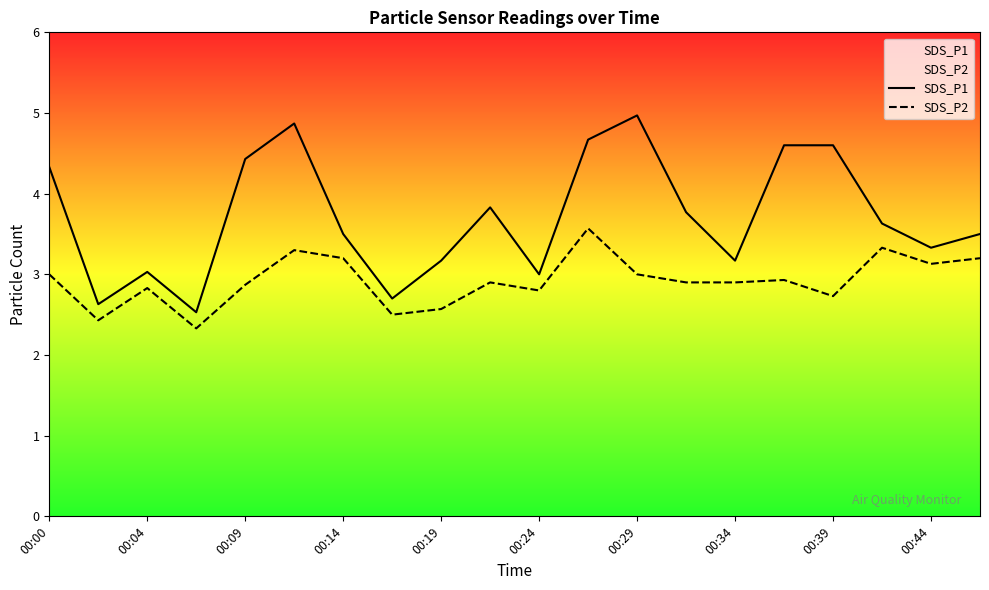

Reading left to right, list all the values displayed in this chart.

SDS_P1: 4.3	2.6	3.0	2.5	4.4	4.9	3.5	2.7	3.2	3.8	3.0	4.7	5.0	3.8	3.2	4.6	4.6	3.6	3.3	3.5
SDS_P2: 3.0	2.4	2.8	2.3	2.9	3.3	3.2	2.5	2.6	2.9	2.8	3.6	3.0	2.9	2.9	2.9	2.7	3.3	3.1	3.2